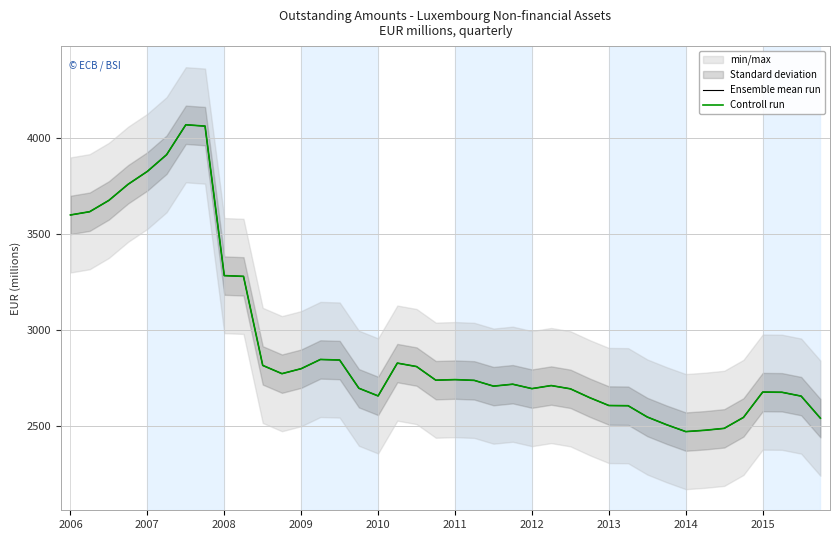

The value of Controll run at 10 is 2816. True or false?

True